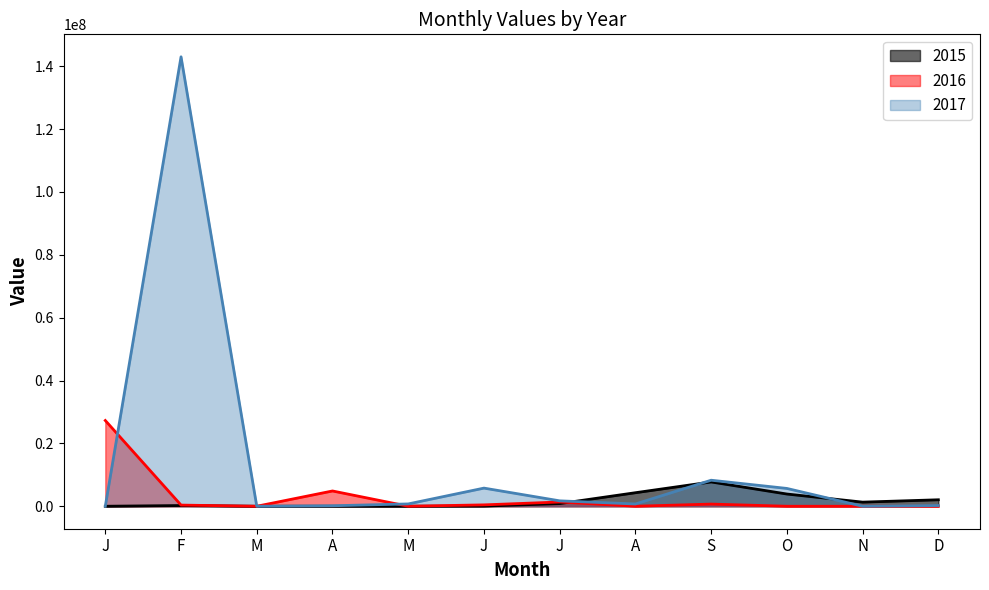

Reading left to right, transcribe all the data shown in this chart.

2015: 0	225000	0	0	0	47600	846400	4305706	7729398	3890000	1310000	2060000
2016: 27282238	370000	0	4860000	0	440000	1353000	0	690390	0	0	0
2017: 0	143000000	0	155000	740360	5771040	1720000	722000	8282000	5667800	0	223000